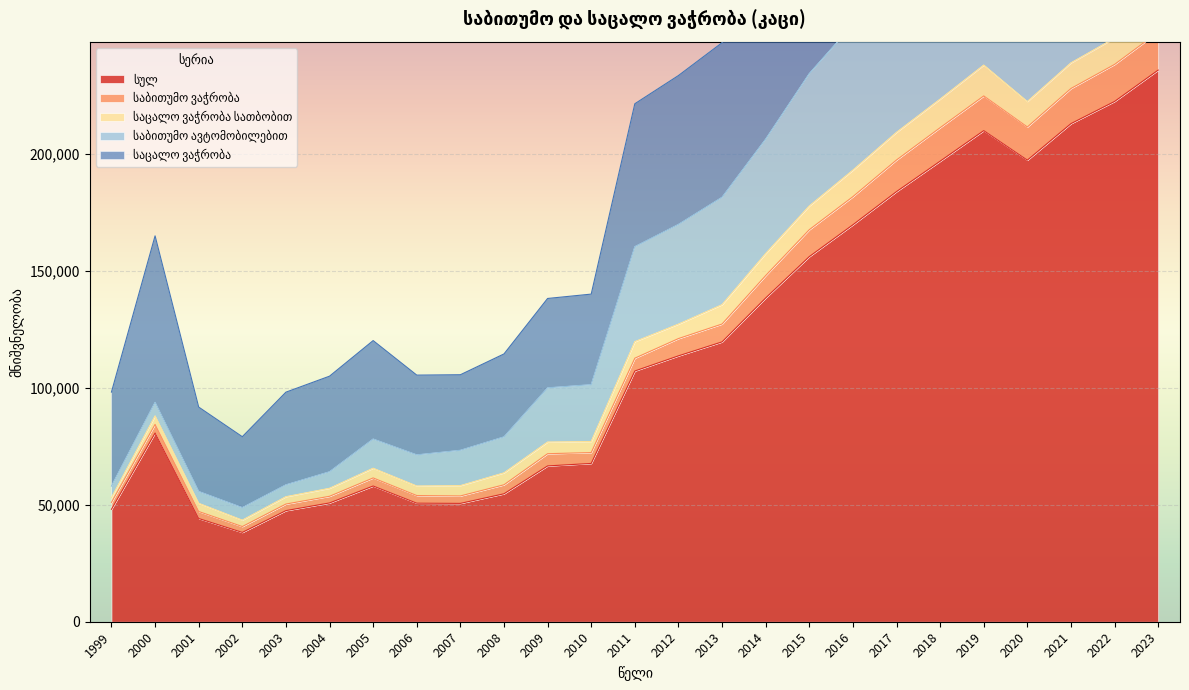

Rank the categories by სულ value from highest to lowest.

2023, 2022, 2021, 2019, 2020, 2018, 2017, 2016, 2015, 2014, 2013, 2012, 2011, 2000, 2010, 2009, 2005, 2008, 2004, 2006, 2007, 1999, 2003, 2001, 2002